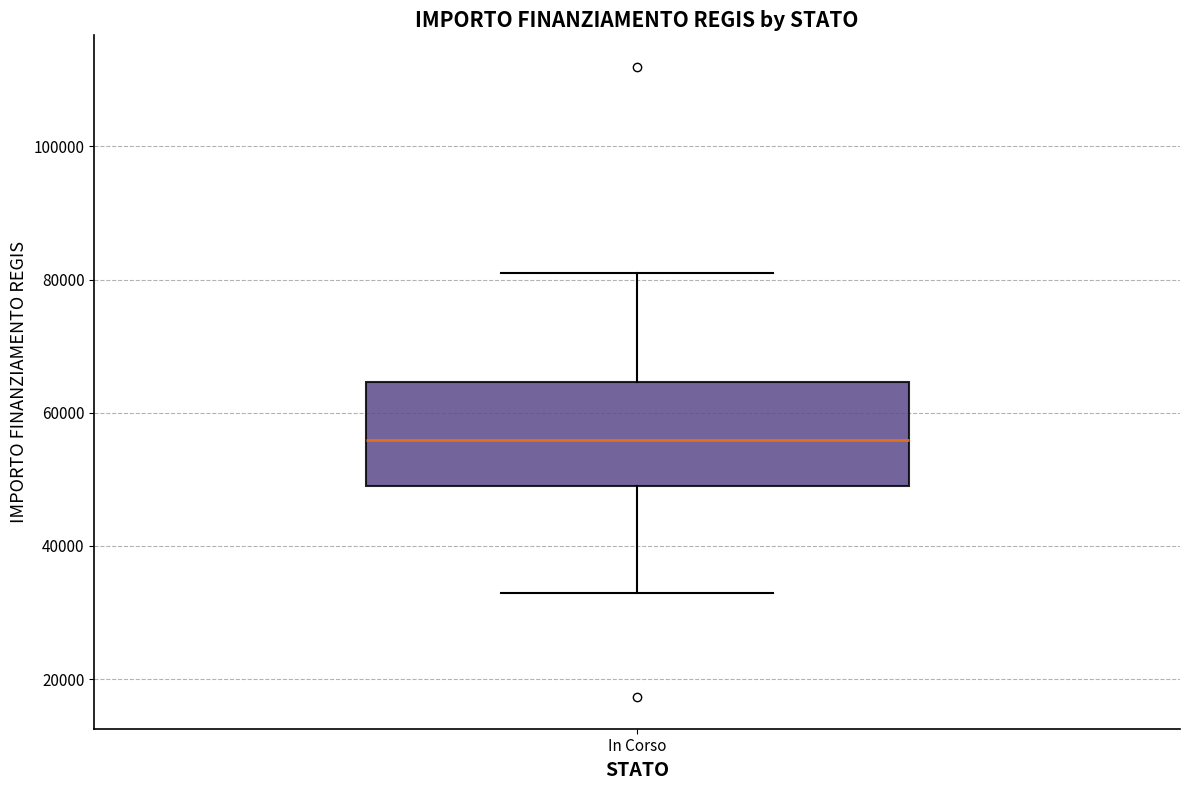

Where does the median line of the box for In Corso sit on the y-axis? The values are not printed on the chart, so give them approximately, as read against the axis.

56000